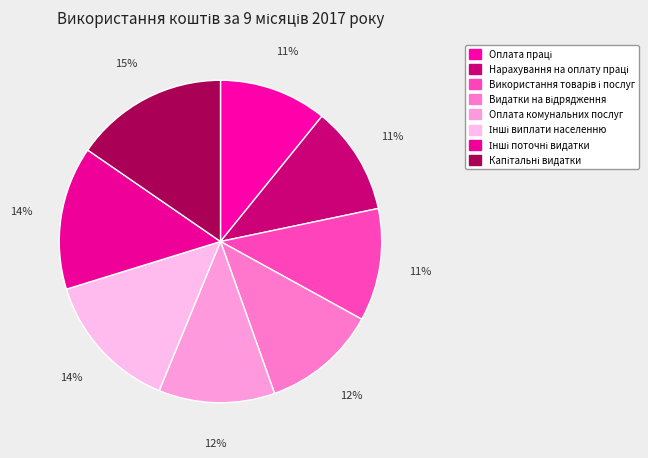

True or false: Використання товарів і послуг accounts for 16% of the total.

False